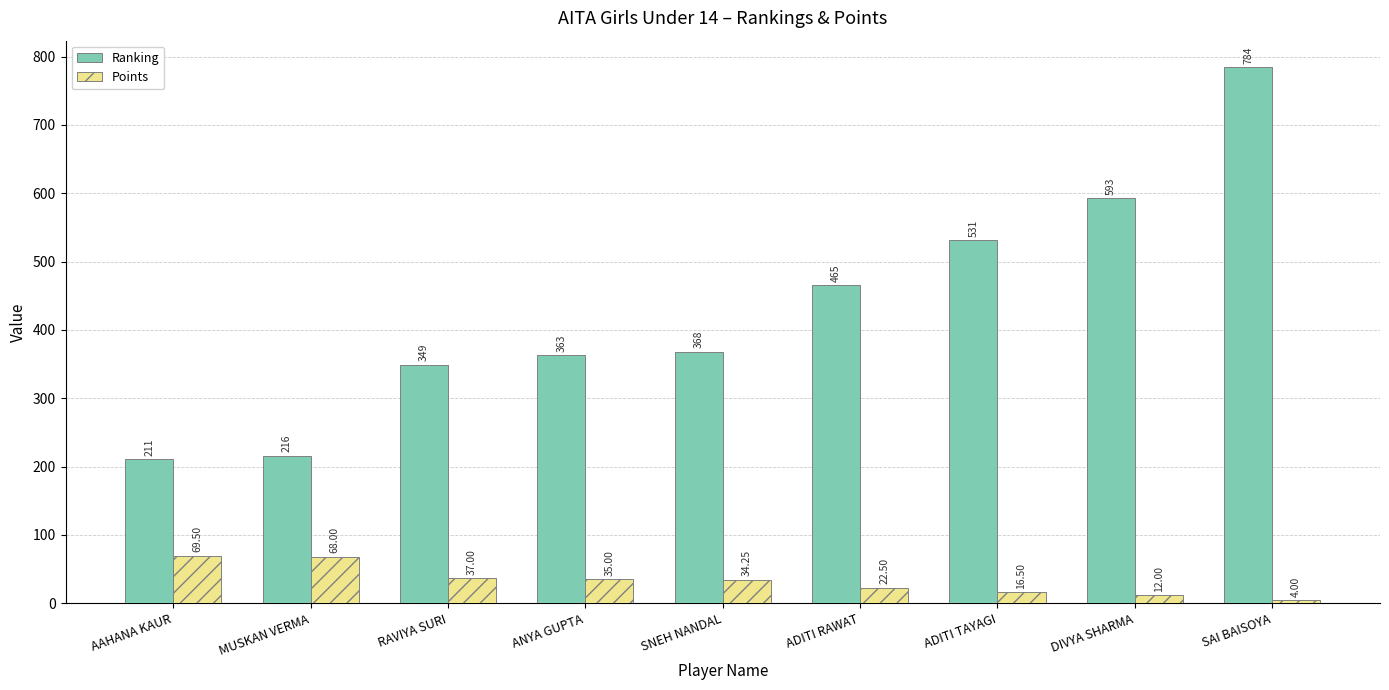

How many data points does each series have?

9